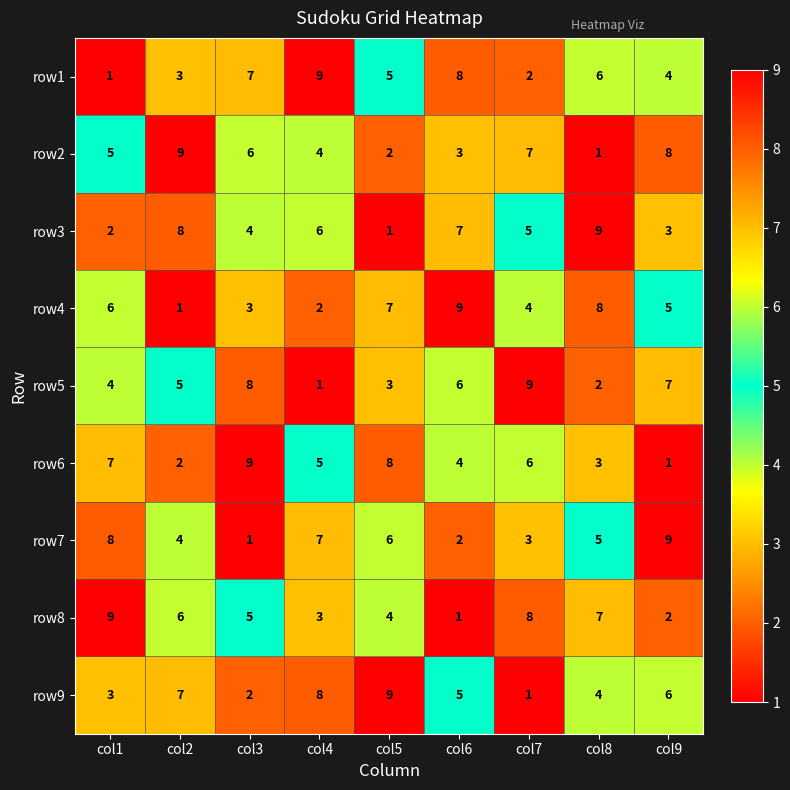

Count the number of categories in the chart.

9